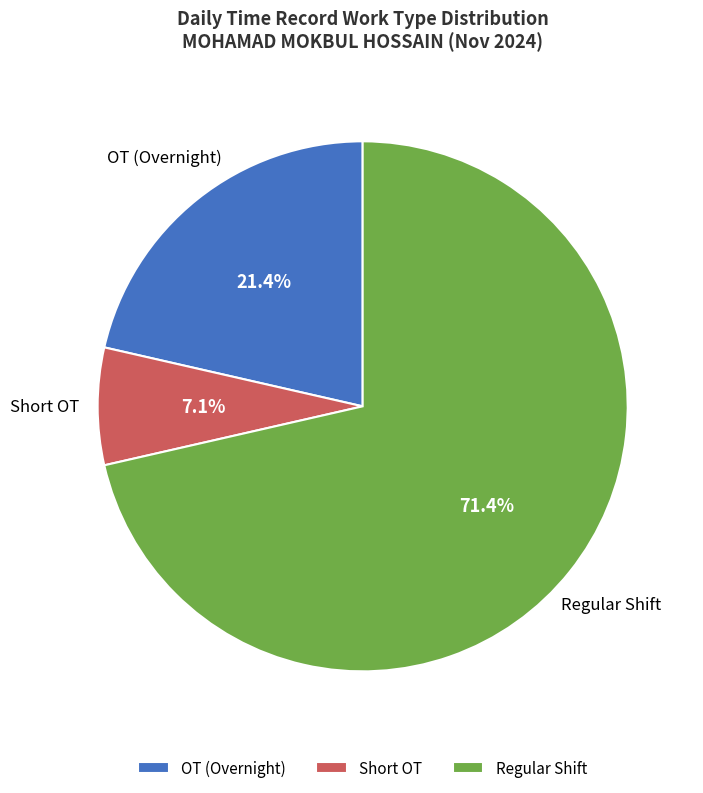

Rank the categories by value from lowest to highest.

Short OT, OT (Overnight), Regular Shift